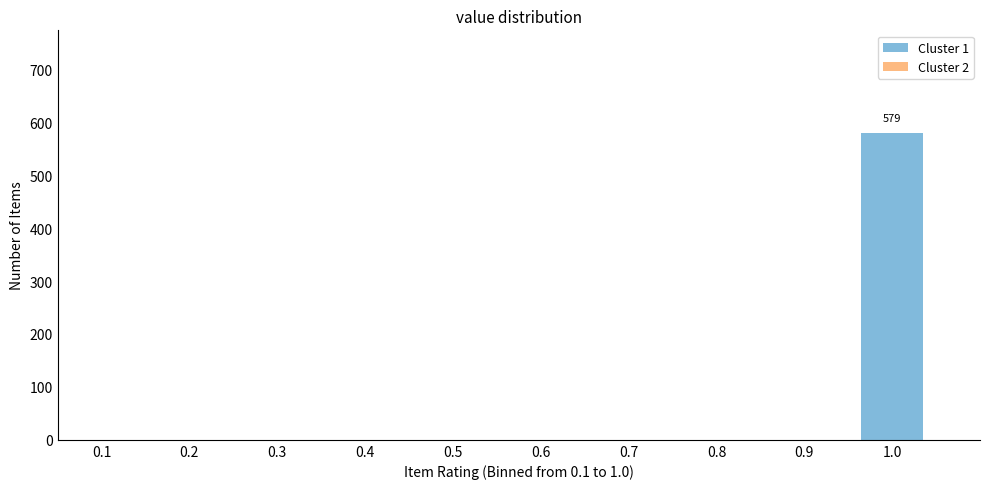

Which range on the x-axis has the tallest bar?

0.95 to 1.05